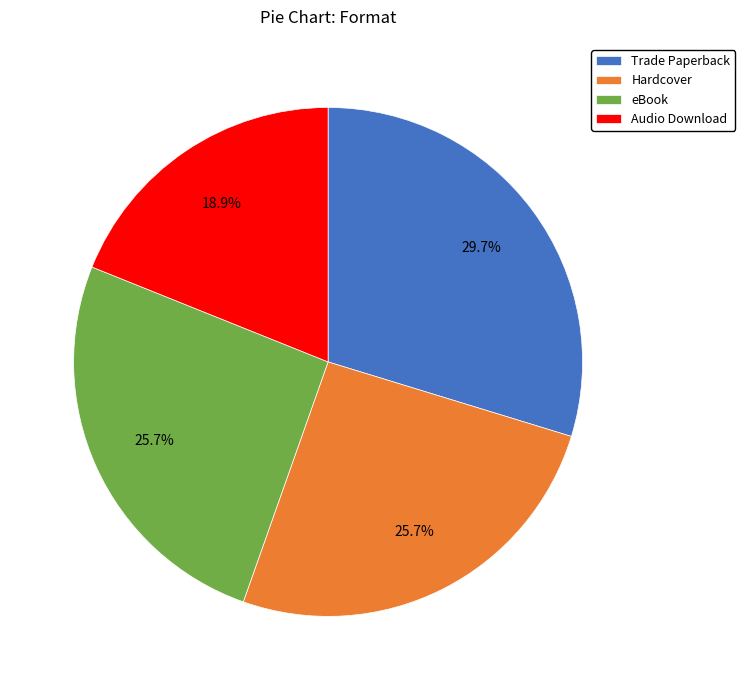

Which slice is the largest?

Trade Paperback